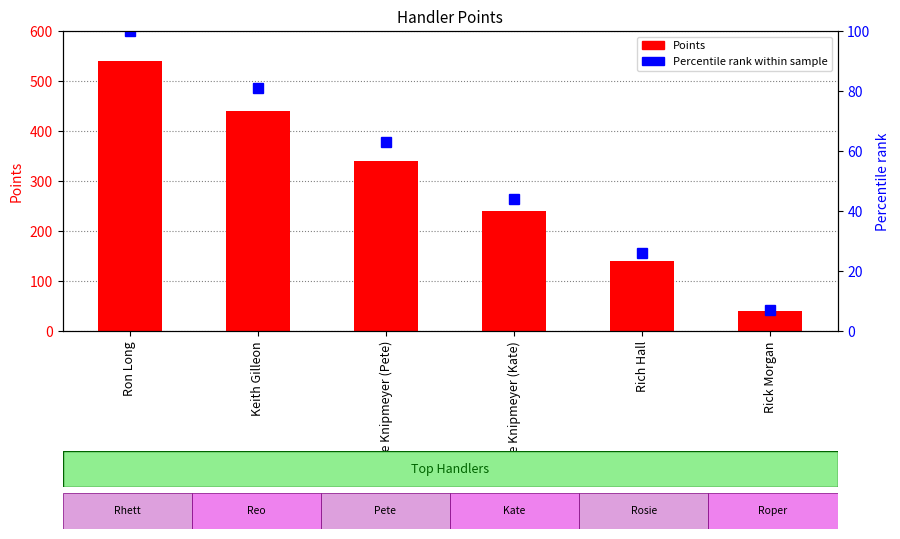

What is the label of the 4th bar from the left?

Steve Knipmeyer (Kate)